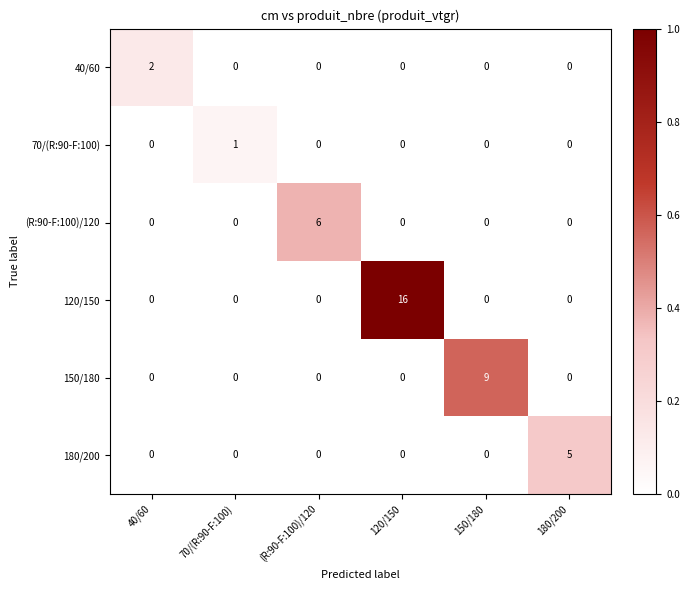

What is the spread (max minus min) of values at 180/200?

5